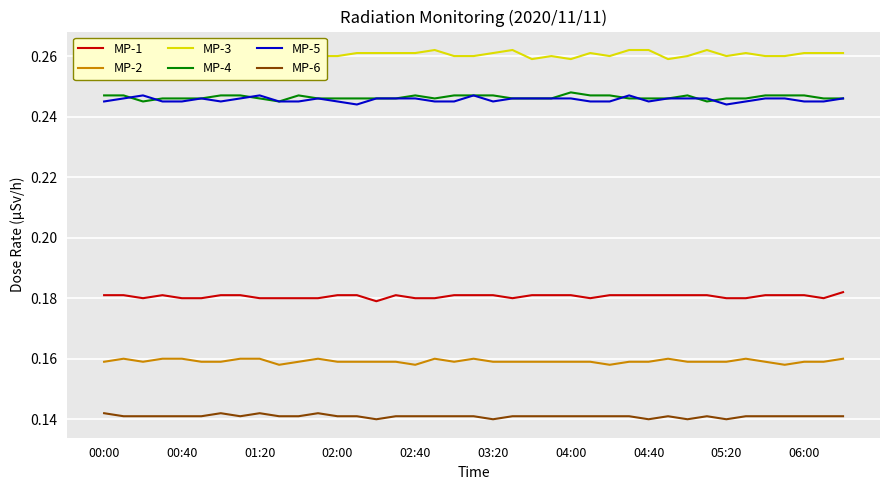

At which category is the sum across all series the highest?

00:00